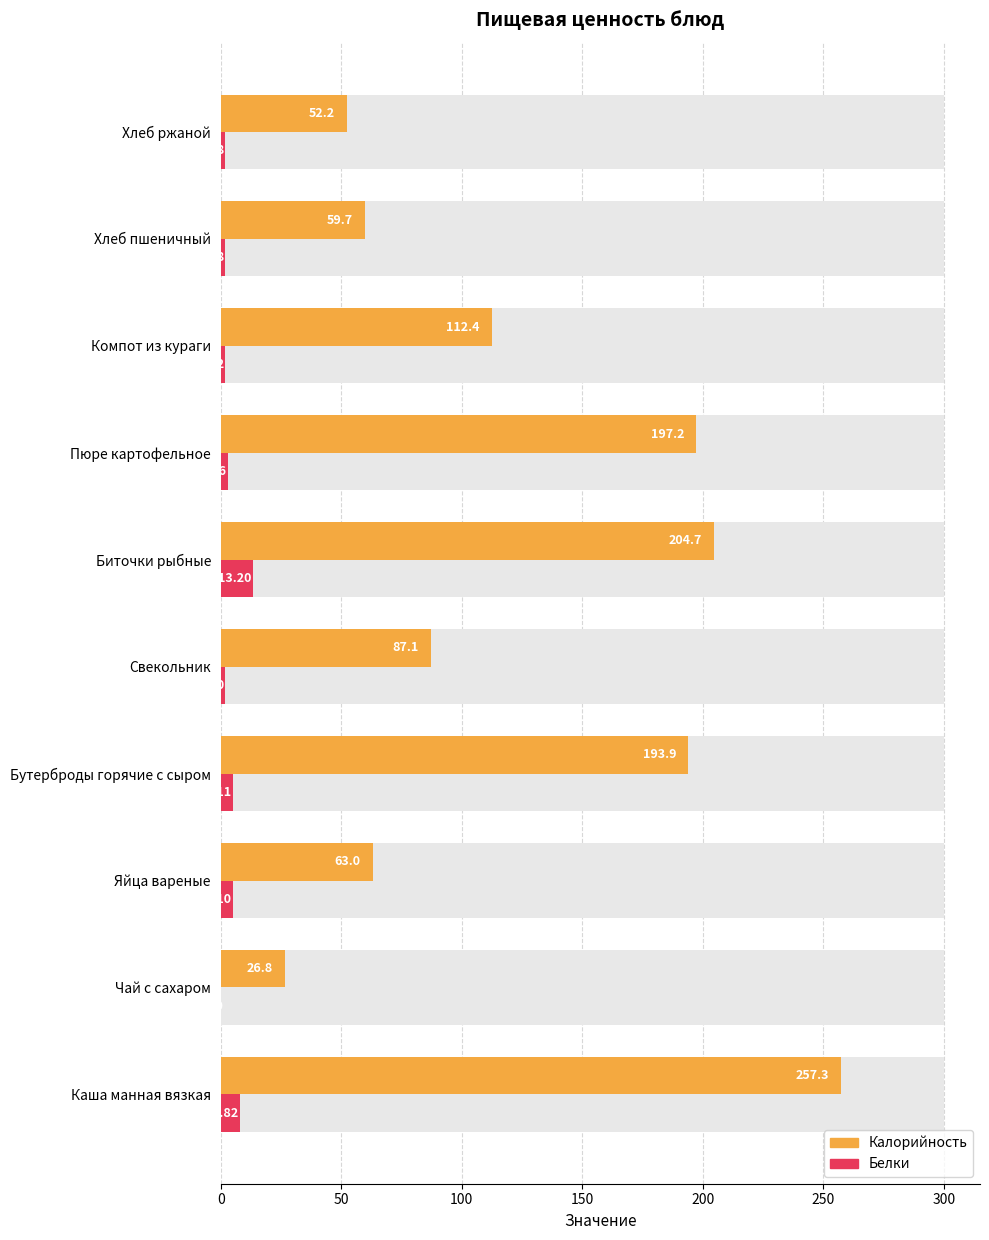

What is the minimum value shown in the chart?

0.2